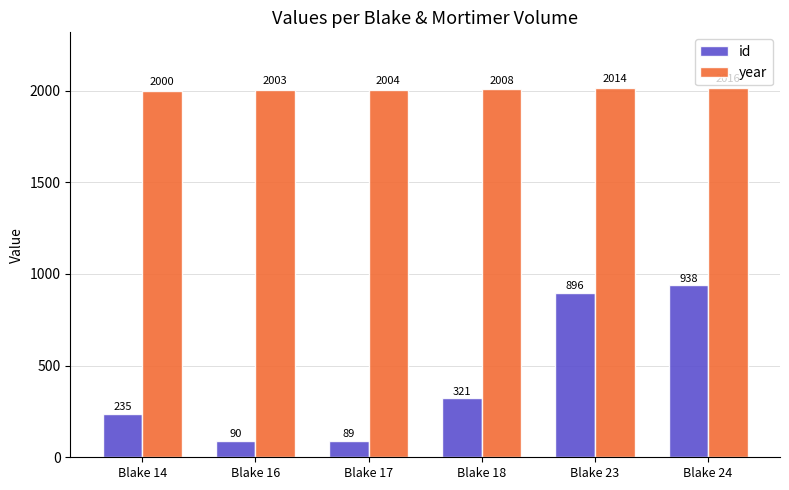

What are all the series names shown in the legend?

id, year